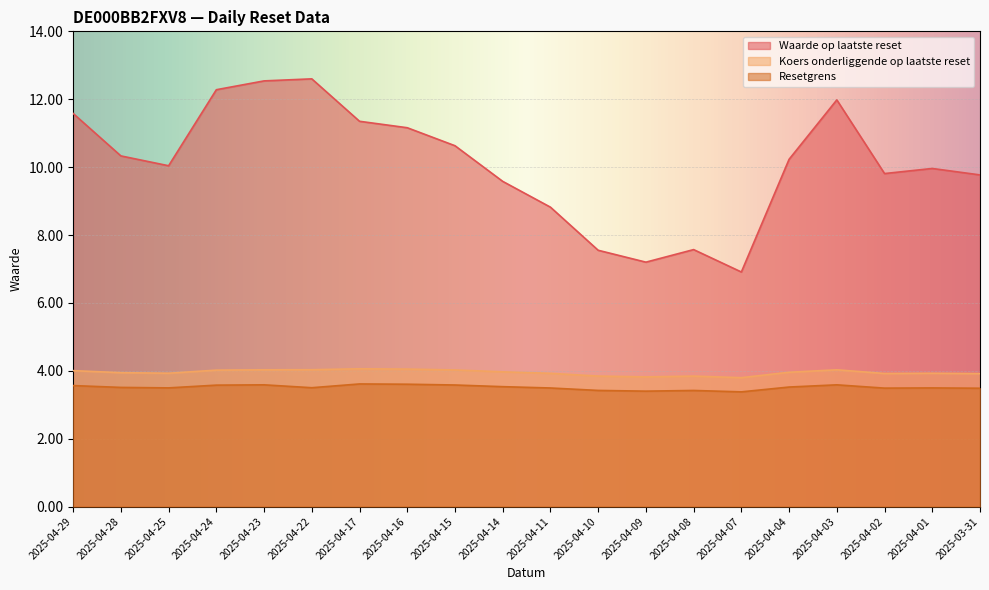

How many lines are shown in the chart?

3